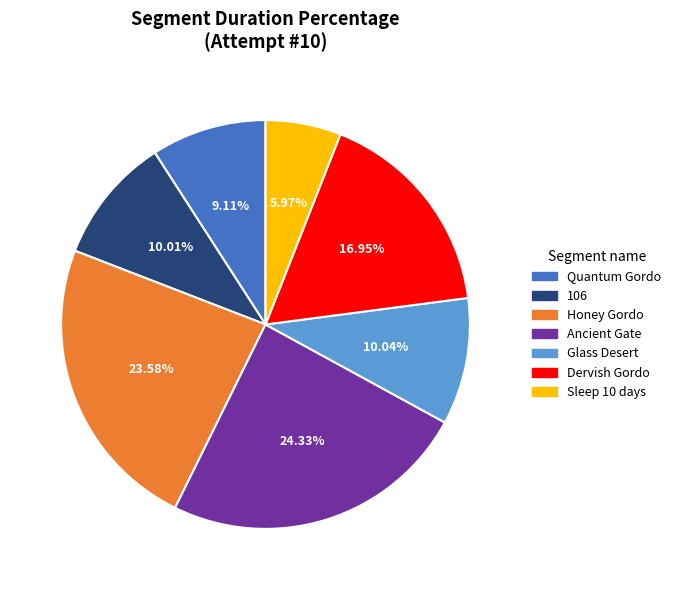

Count the number of slices in the pie.

7